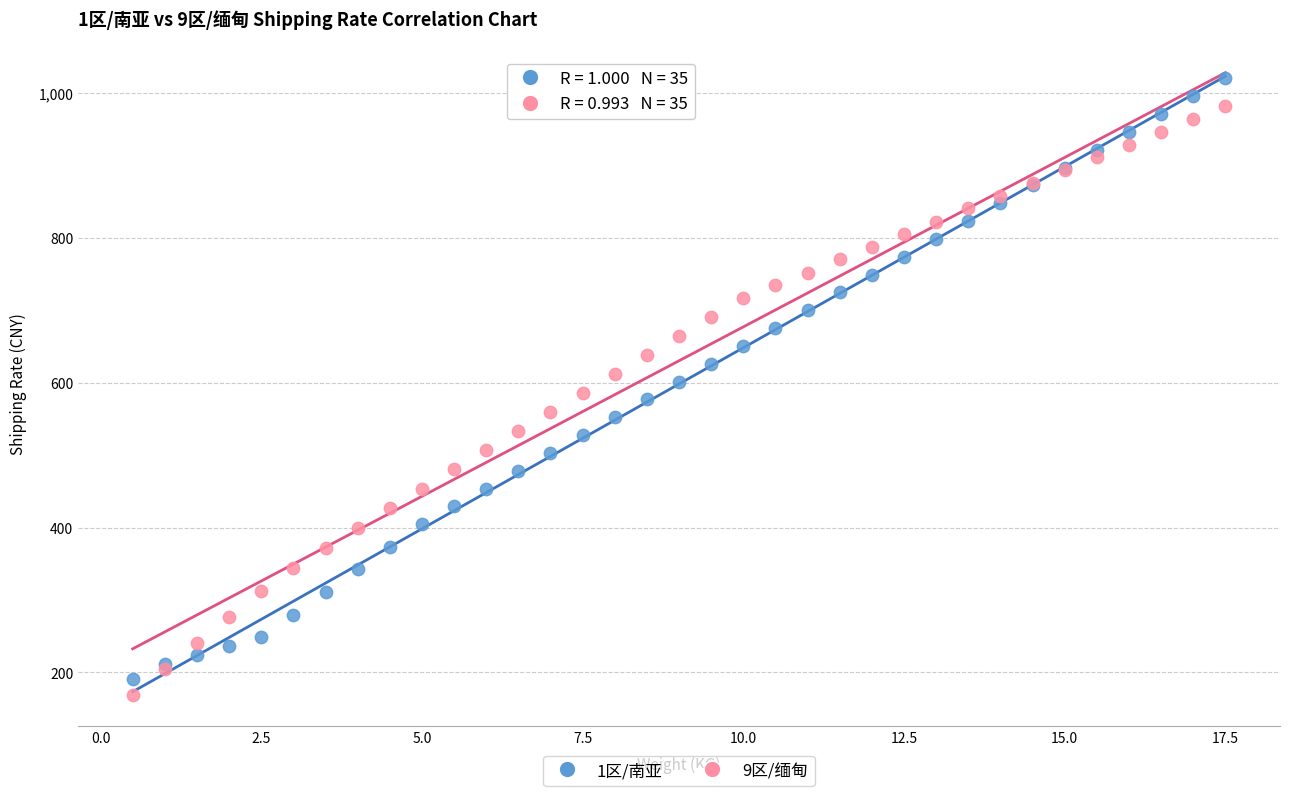

What is the X range (max minus min) for the scatter plot?

17.0